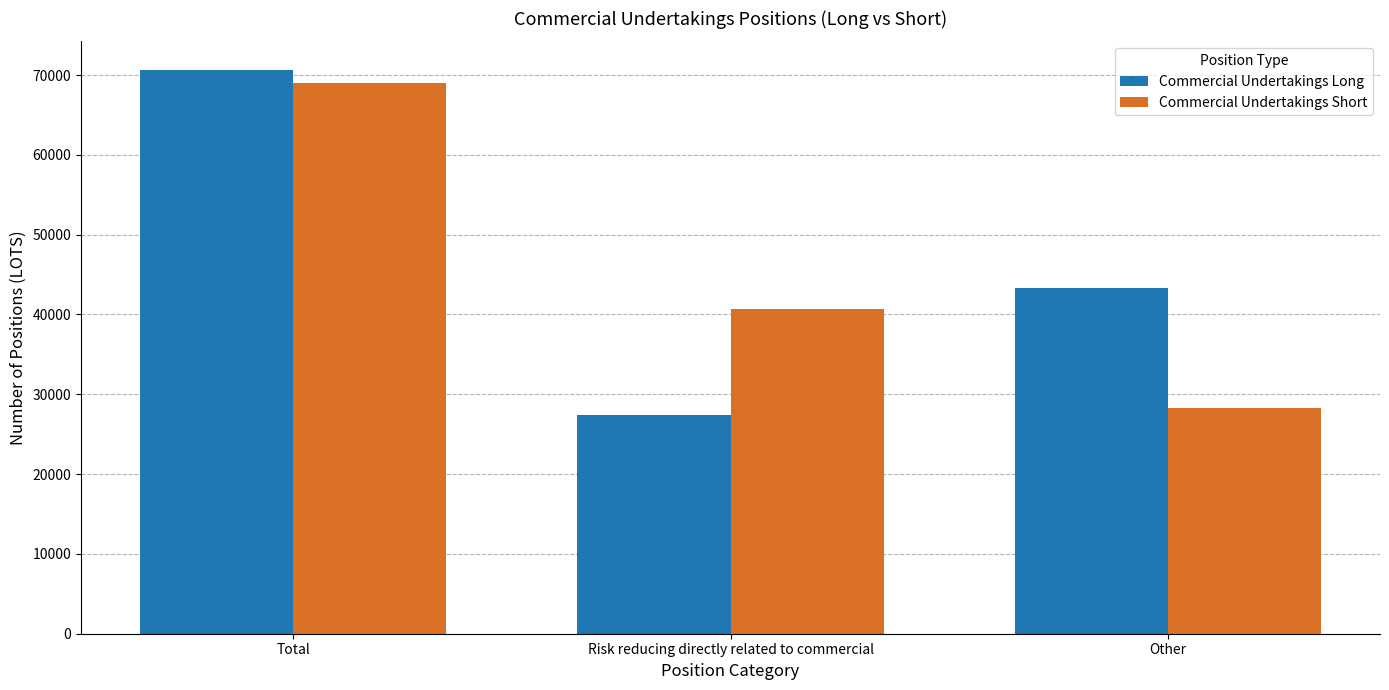

Are the bars horizontal?

No